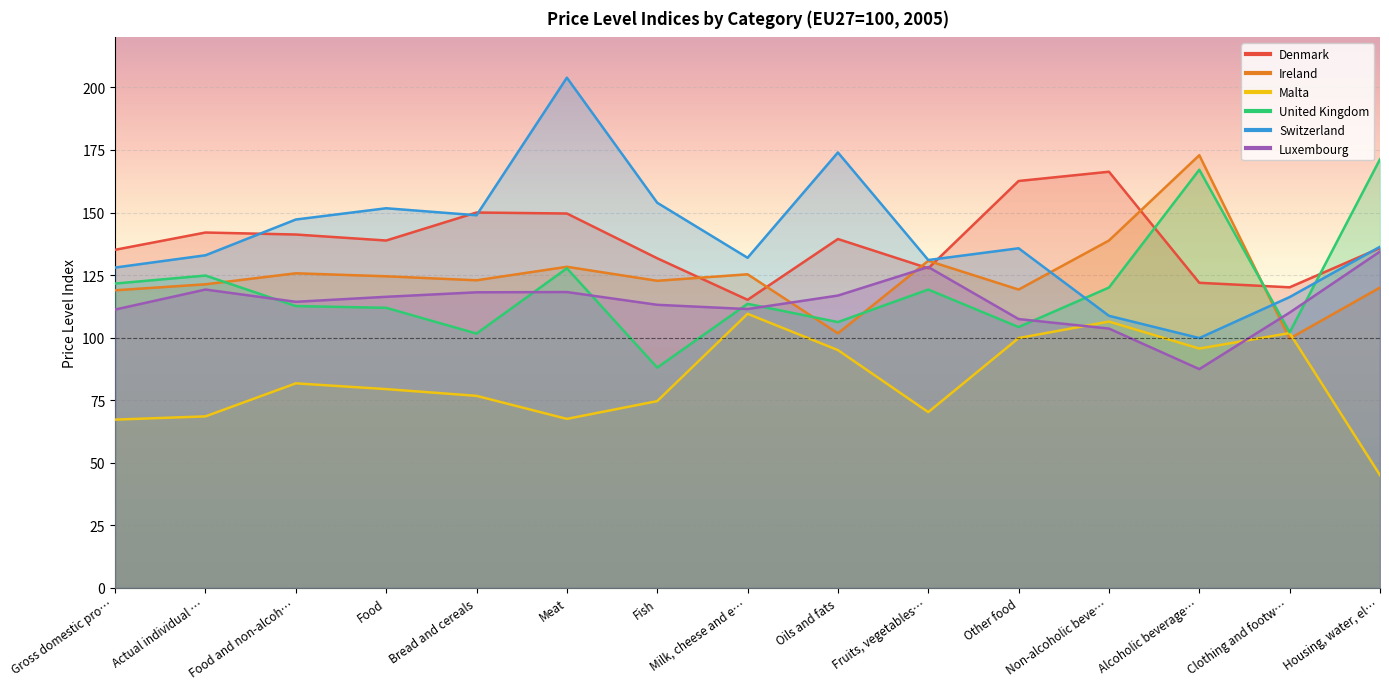

Reading left to right, what are all the values shown in this chart?

Denmark: 135.1	142.0	141.2	138.8	150.0	149.6	131.7	115.1	139.4	127.7	162.6	166.3	121.9	120.1	135.8
Ireland: 118.9	121.3	125.7	124.5	122.9	128.3	122.7	125.3	101.7	130.7	119.2	138.8	172.9	99.6	120.0
Malta: 67.2	68.5	81.7	79.4	76.7	67.5	74.6	109.5	95.0	70.2	99.8	106.4	95.6	101.8	45.0
United Kingdom: 121.6	124.8	112.6	111.9	101.6	127.7	88.0	113.5	106.2	119.2	104.2	120.0	167.1	102.1	171.3
Switzerland: 128.0	132.9	147.2	151.7	148.9	203.9	153.9	131.9	174.0	131.0	135.7	108.7	99.8	116.2	136.3
Luxembourg: 111.2	119.2	114.3	116.3	118.1	118.2	113.1	111.4	116.8	128.2	107.4	103.6	87.4	110.0	134.4